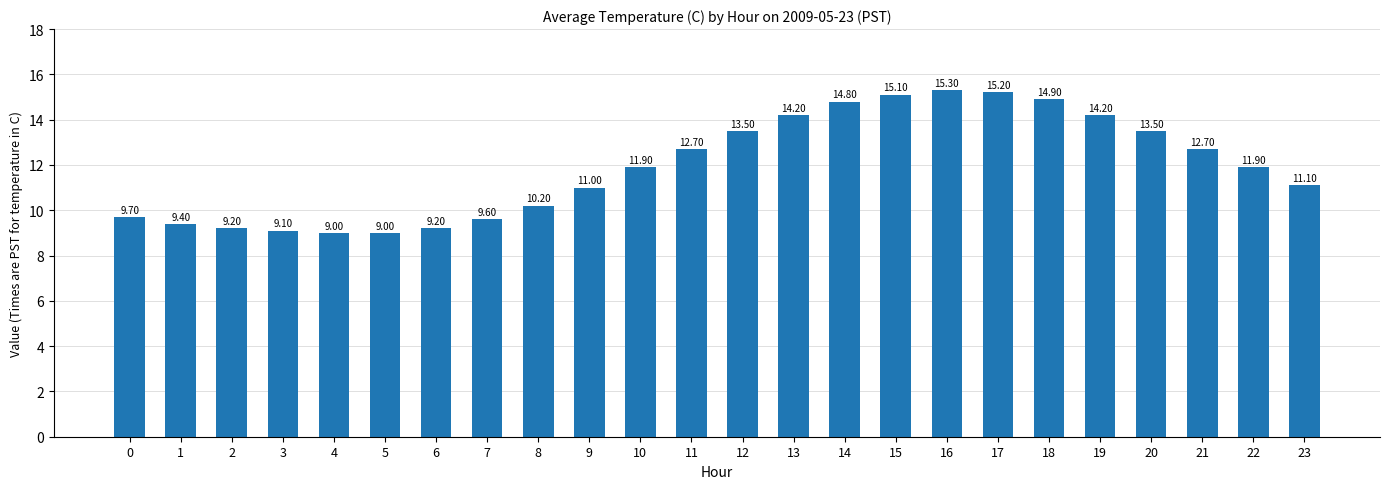

At which category does the chart reach its peak across all series?

16